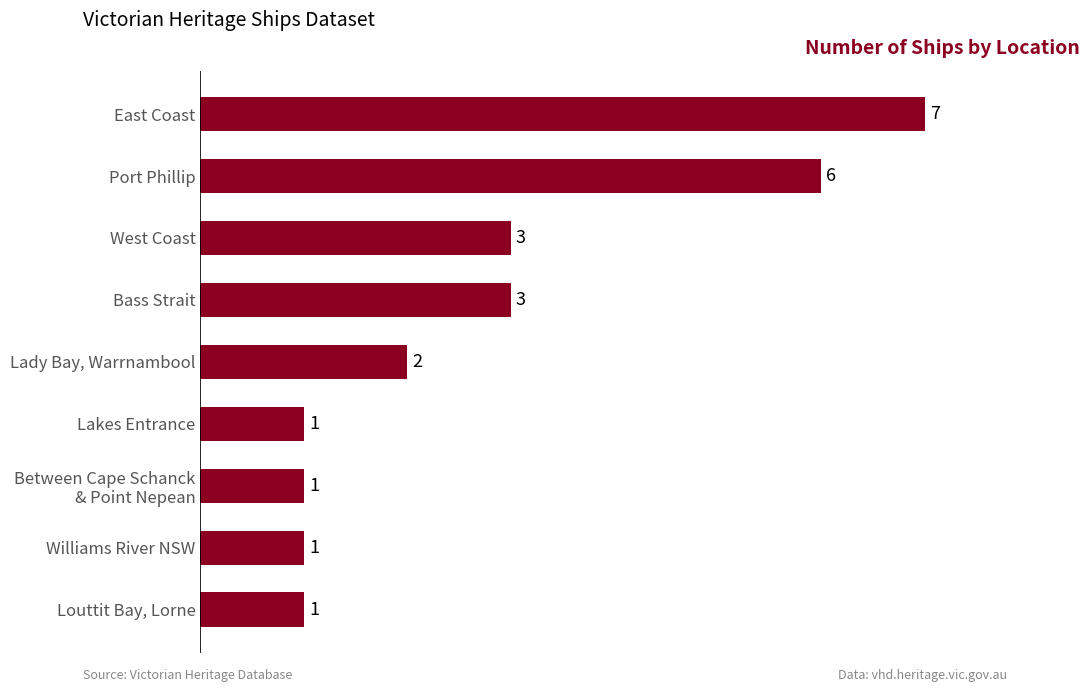

Which has a higher value, Lakes Entrance or East Coast?

East Coast